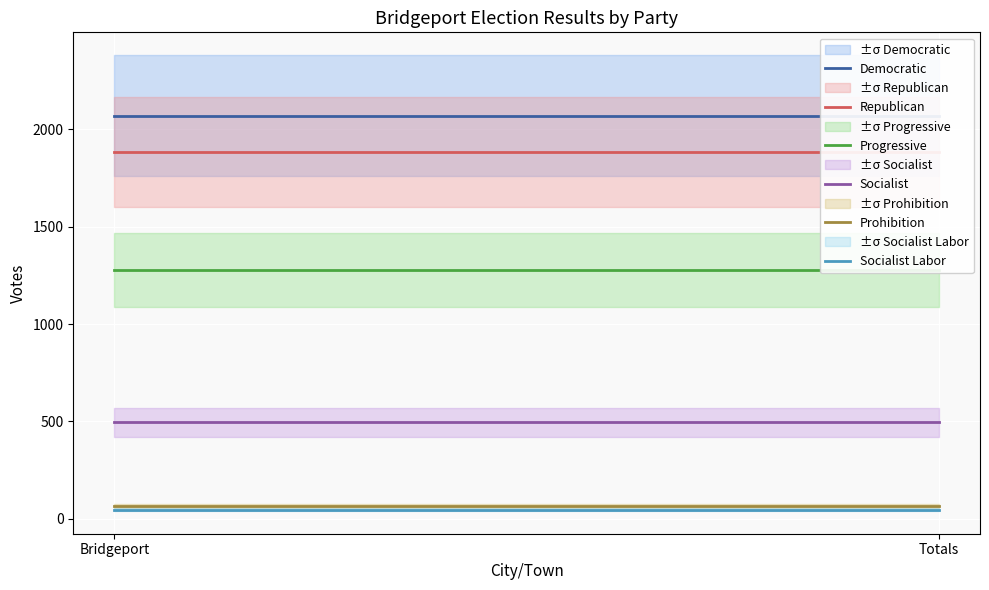

Which category has the lowest value in the Democratic series?

Bridgeport